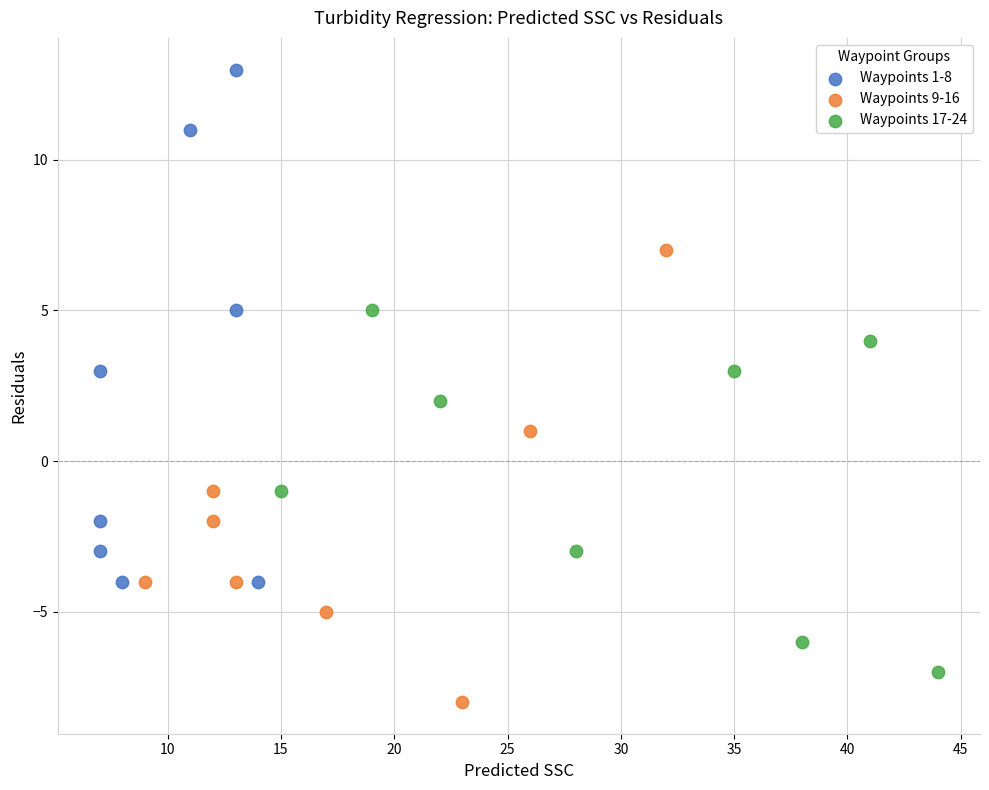

Which series has the largest Y range (max minus min)?

Waypoints 1-8